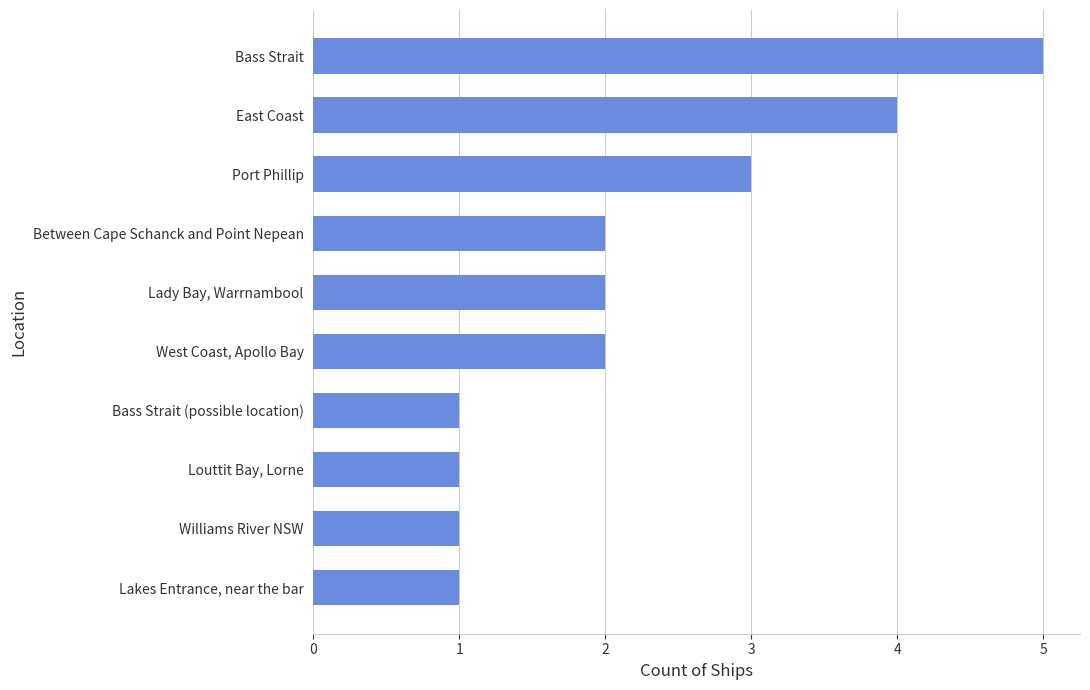

What is the minimum value shown in the chart?

1